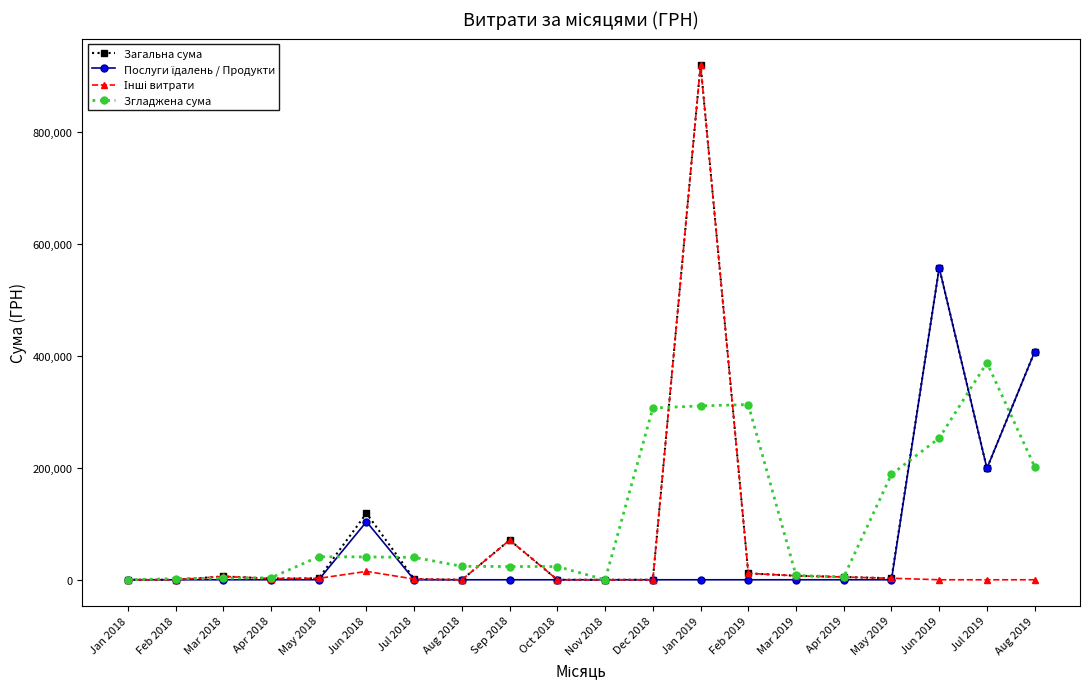

How many data points in Згладжена сума are above 40001?

10